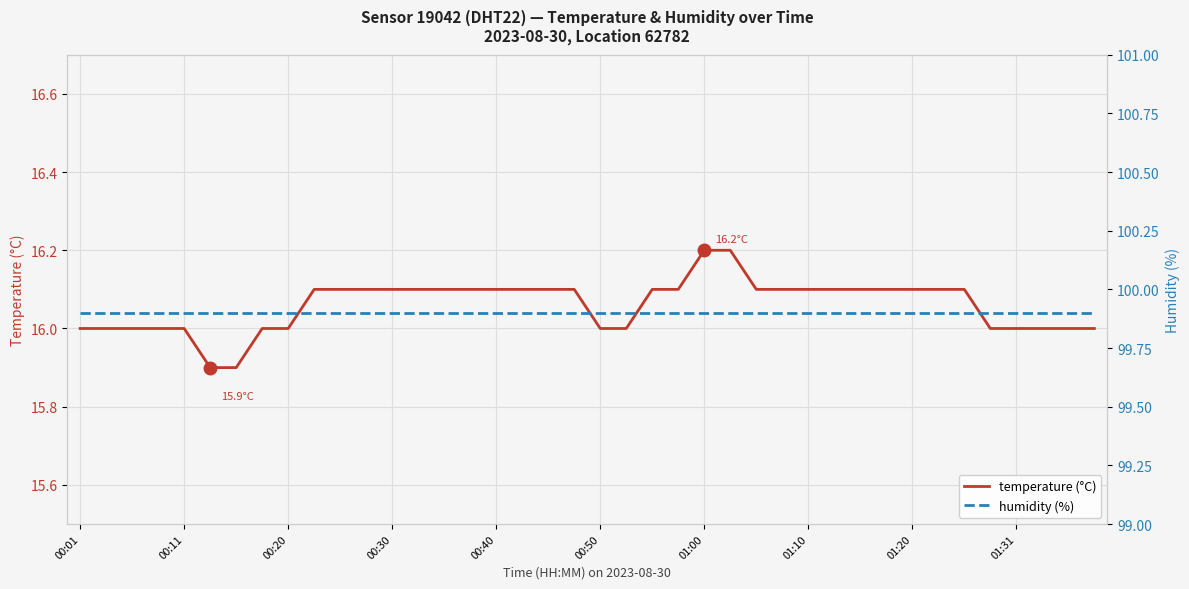

True or false: temperature (°C) has a value of 23.2 at 00:01.

False